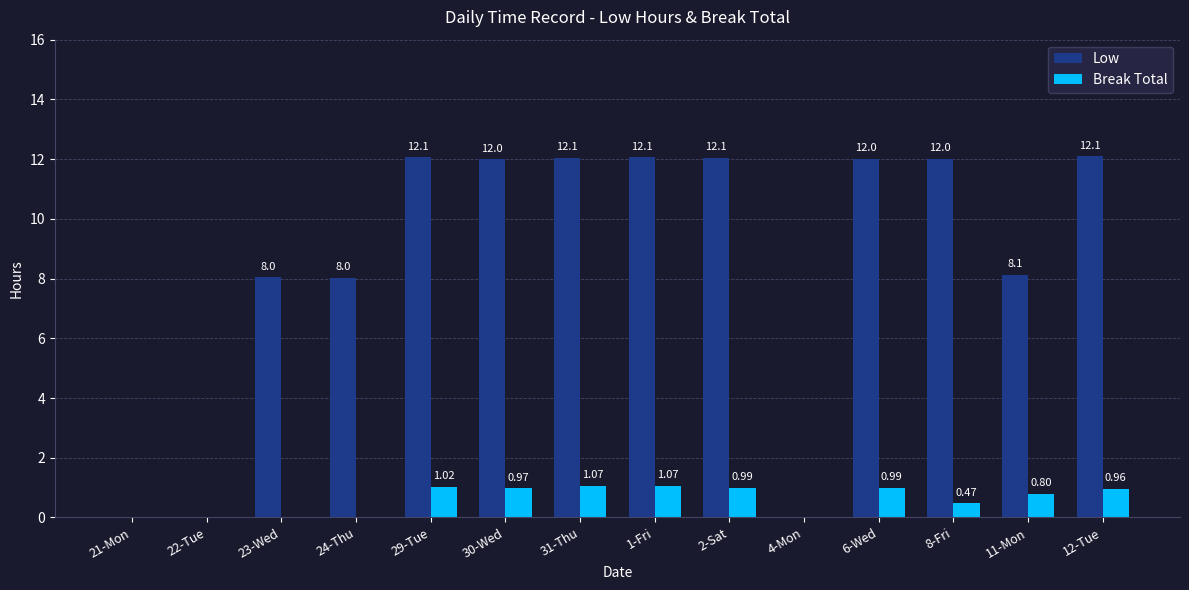

What is the spread (max minus min) of values at 31-Thu?

11.0